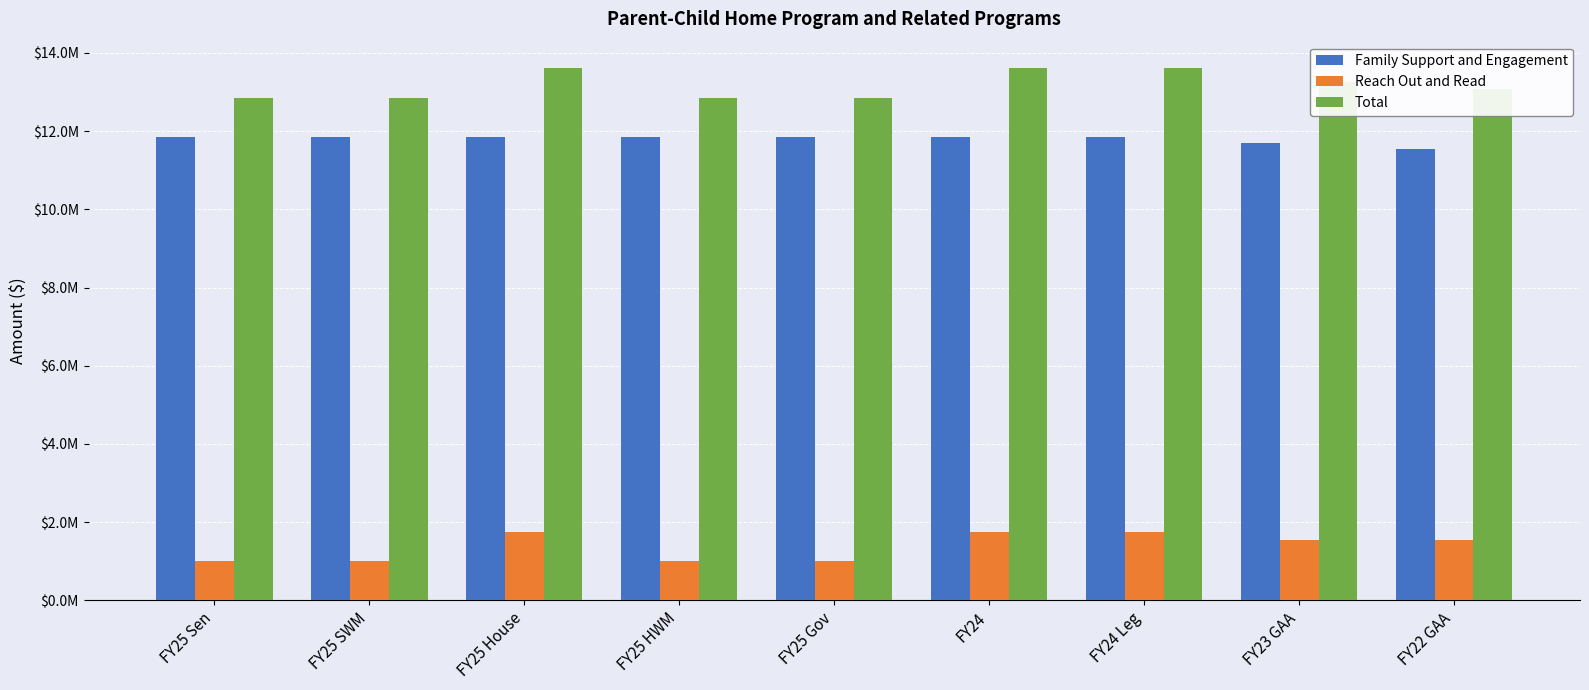

Which category has the lowest value in the Total series?

FY25 Sen